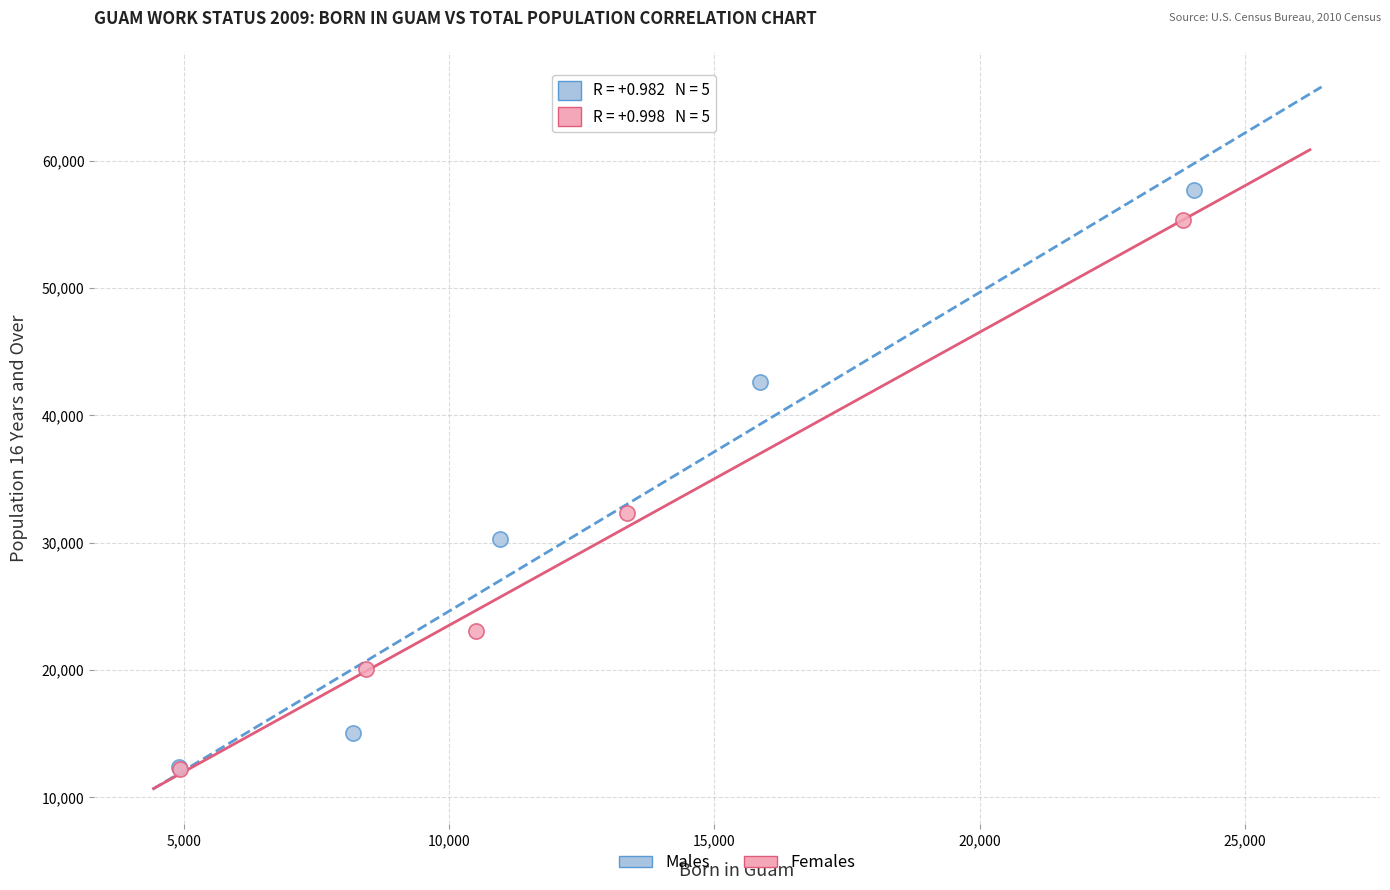

Which series has the largest Y range (max minus min)?

Males